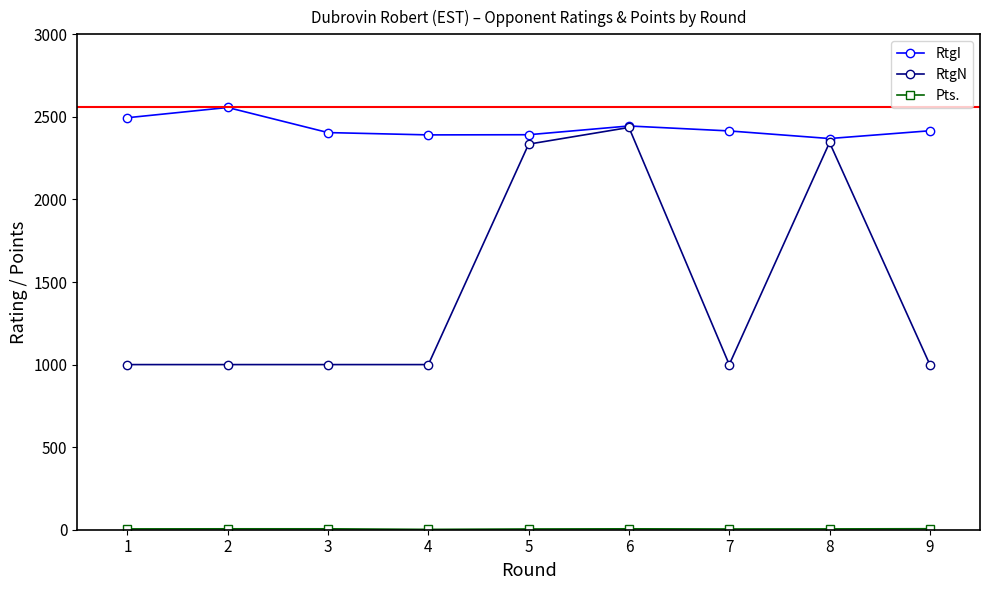

True or false: RtgI has more than 1 interior local peaks.

True